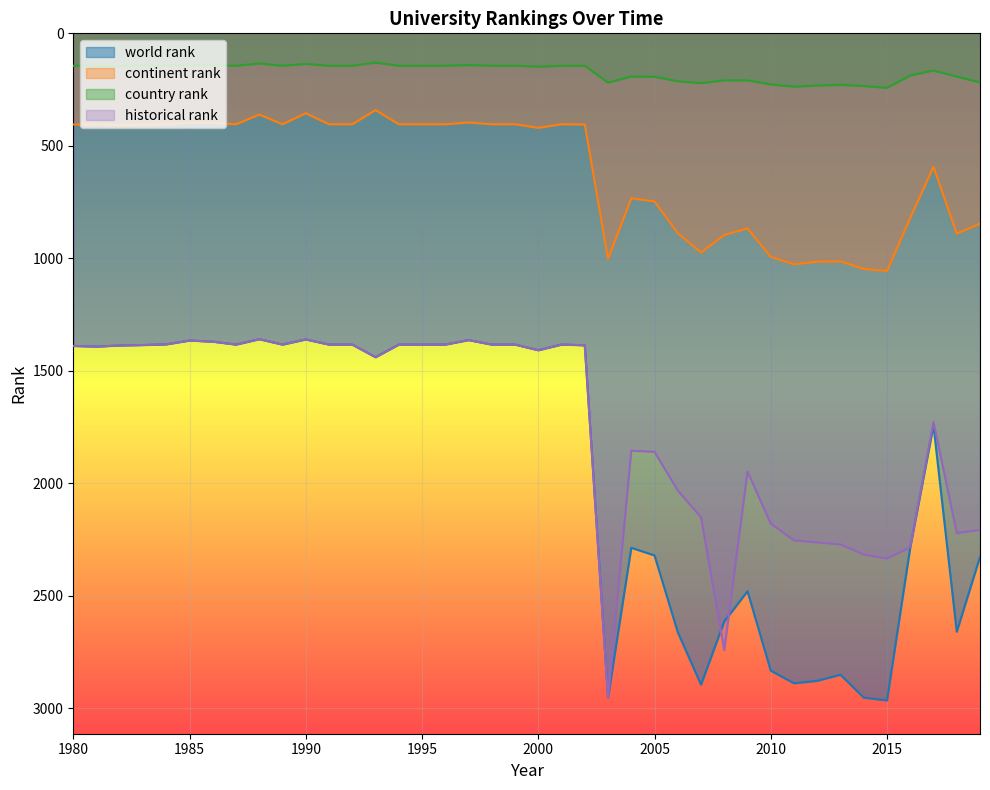

Between 2000 and 2019, which is larger?

2019